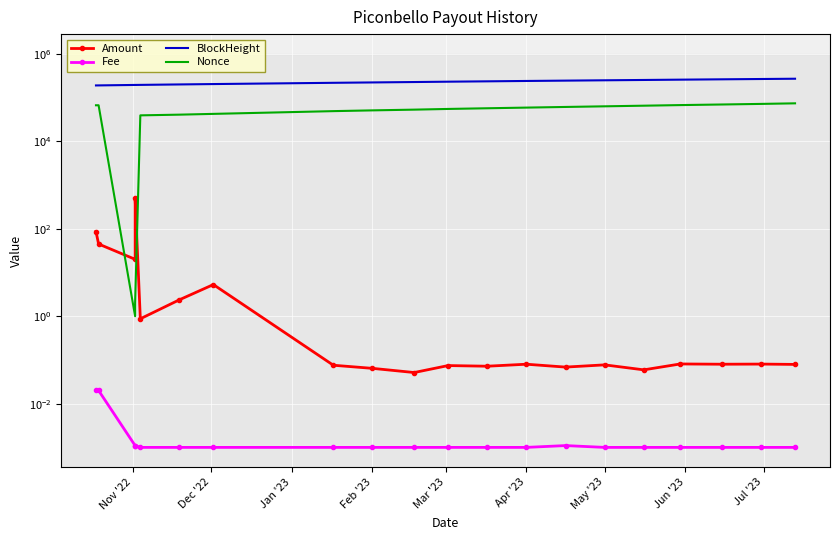

Reading left to right, transcribe all the data shown in this chart.

Amount: 86.2	44.7	20.0	503.4	0.9	2.4	5.3	0.1	0.1	0.1	0.1	0.1	0.1	0.1	0.1	0.1	0.1	0.1	0.1	0.1
Fee: 0.0	0.0	0.0	0.0	0.0	0.0	0.0	0.0	0.0	0.0	0.0	0.0	0.0	0.0	0.0	0.0	0.0	0.0	0.0	0.0
BlockHeight: 188993.0	189309.0	193924.0	193925.0	194552.0	199177.0	203175.0	217036.0	221341.0	226063.0	230247.0	234604.0	239168.0	243465.0	247773.0	251993.0	256177.0	260821.0	265089.0	269017.0
Nonce: 66477.0	66502.0	1.0	2.0	39111.0	40581.0	42274.0	48855.0	50847.0	52838.0	54816.0	56812.0	58824.0	60869.0	62943.0	65051.0	67148.0	69296.0	71472.0	73662.0